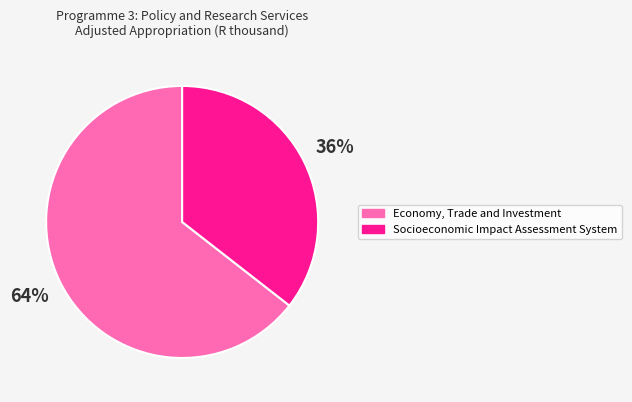

Is there any slice that represents more than half of the pie?

Yes